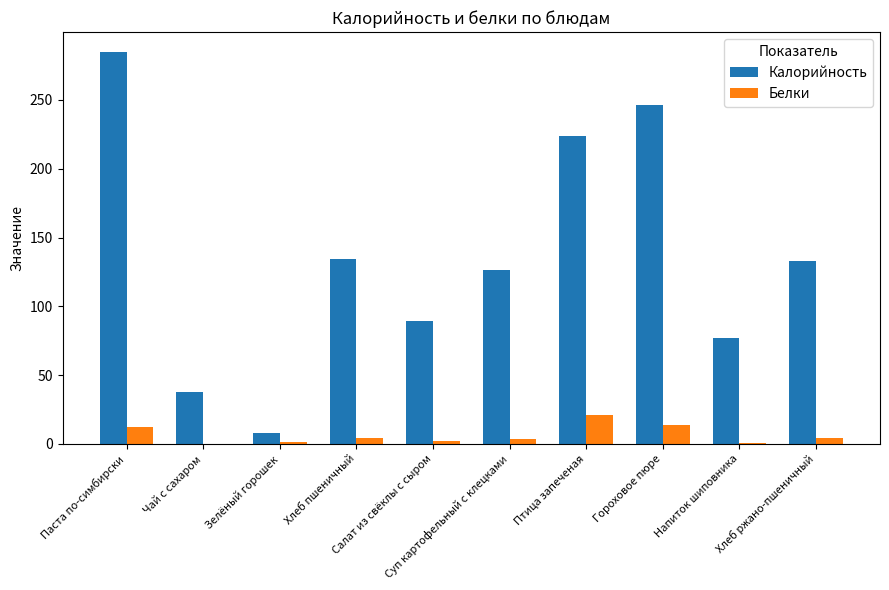

Between Паста по-симбирски and Напиток шиповника, which series saw the biggest shift?

Калорийность